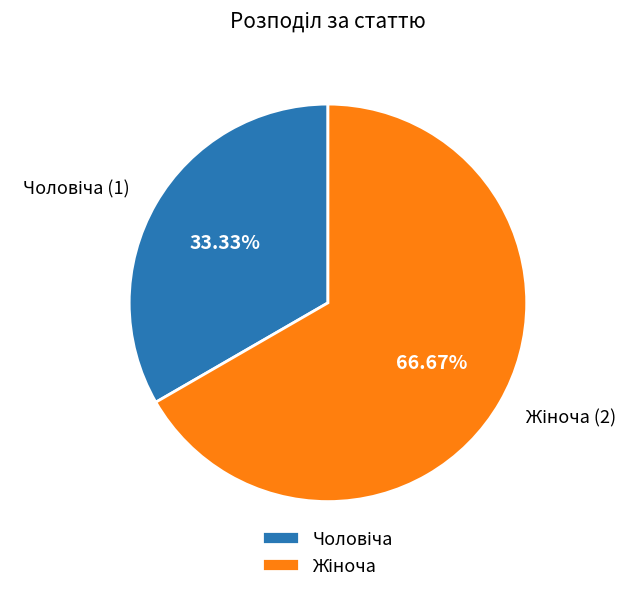

Is there any slice that represents more than half of the pie?

Yes